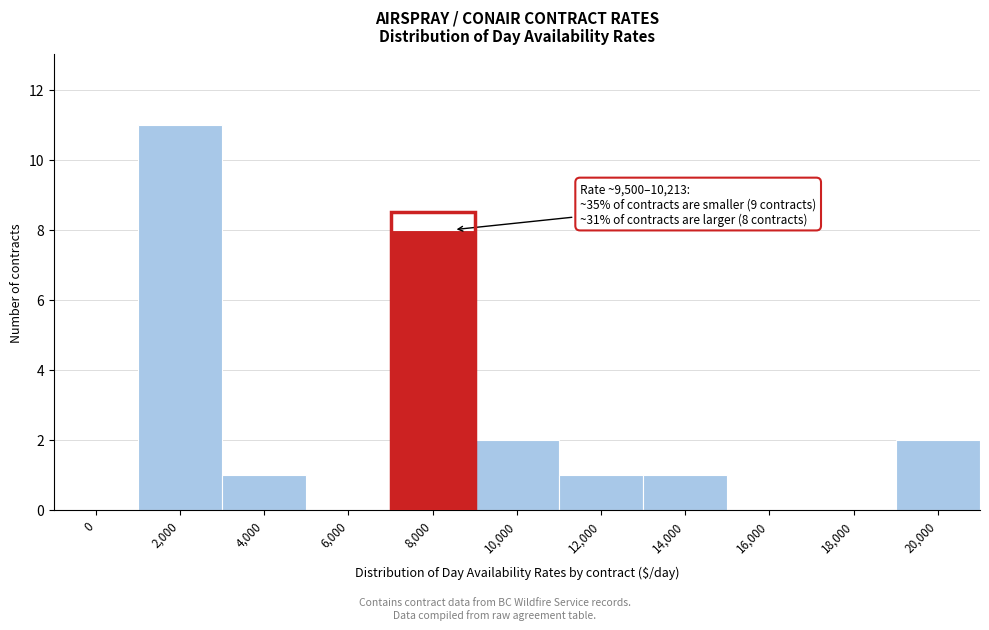

Reading left to right, transcribe all the data shown in this chart.

0=0	2,000=11	4,000=1	6,000=0	8,000=8	10,000=2	12,000=1	14,000=1	16,000=0	18,000=0	20,000=2